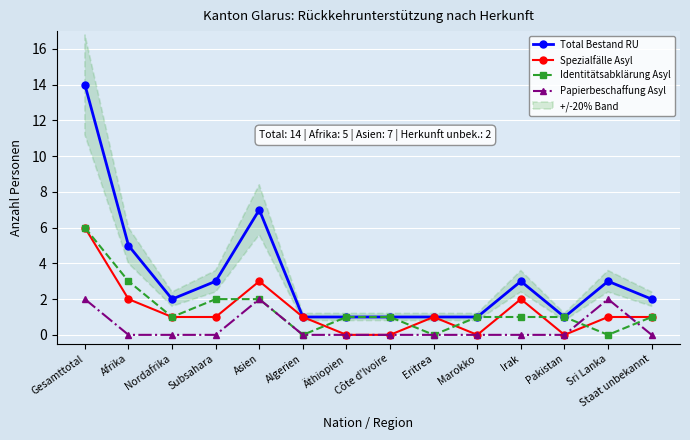

In Spezialfälle Asyl, how many points are higher than both neighbors (excluding endpoints)?

3